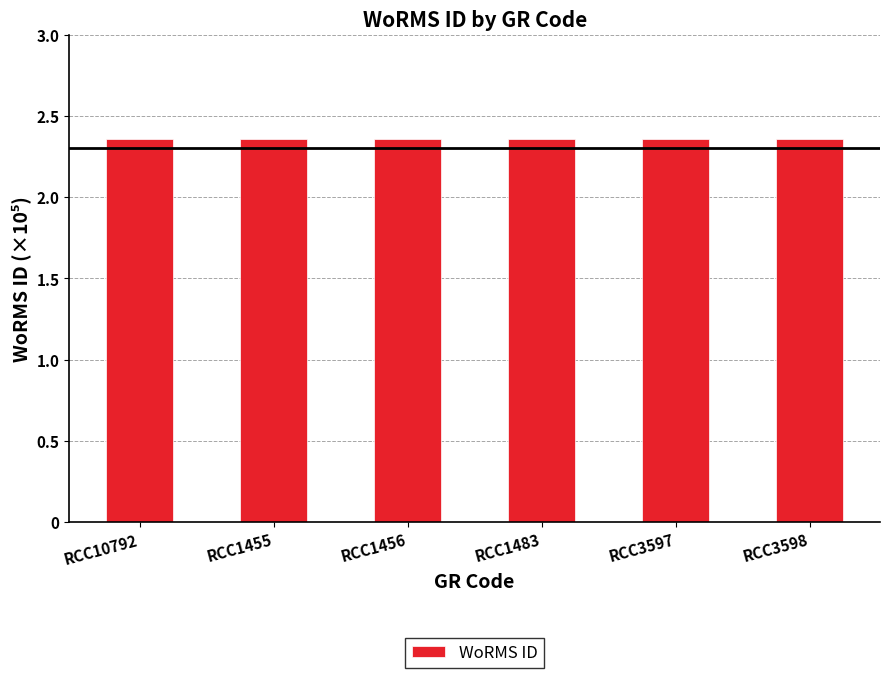

Does the chart contain any negative values?

No